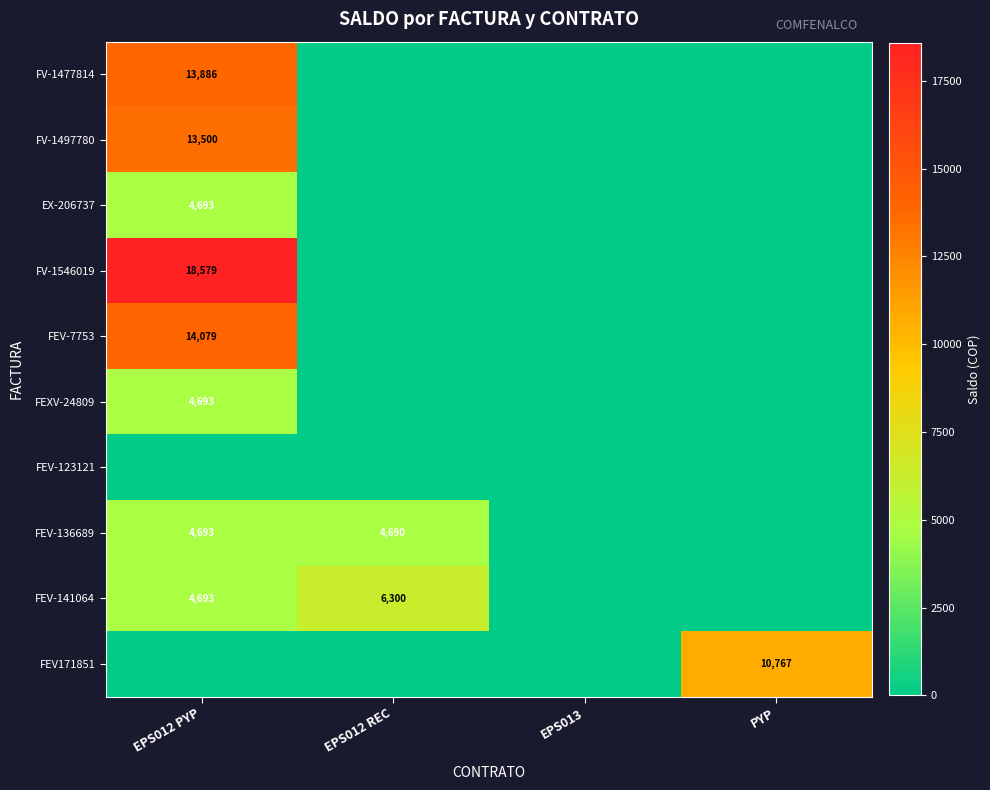

The EX-206737 series shows 4693 at EPS012 PYP. True or false?

True